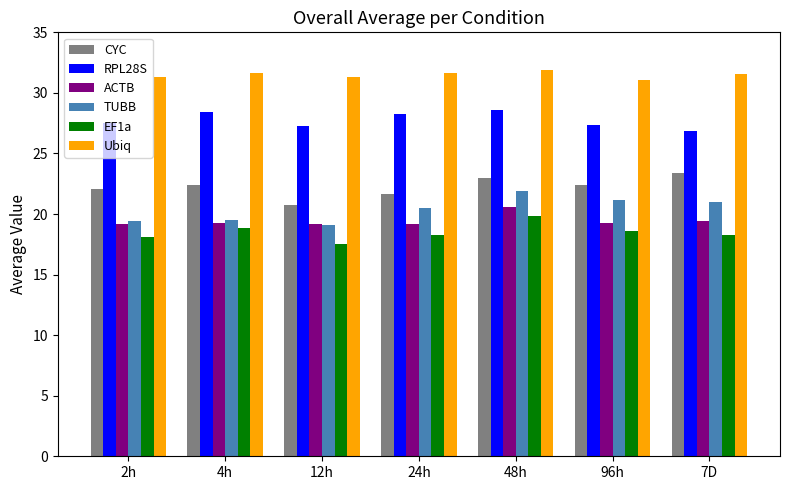

Count the RPL28S values in the range 27 to 28.

3